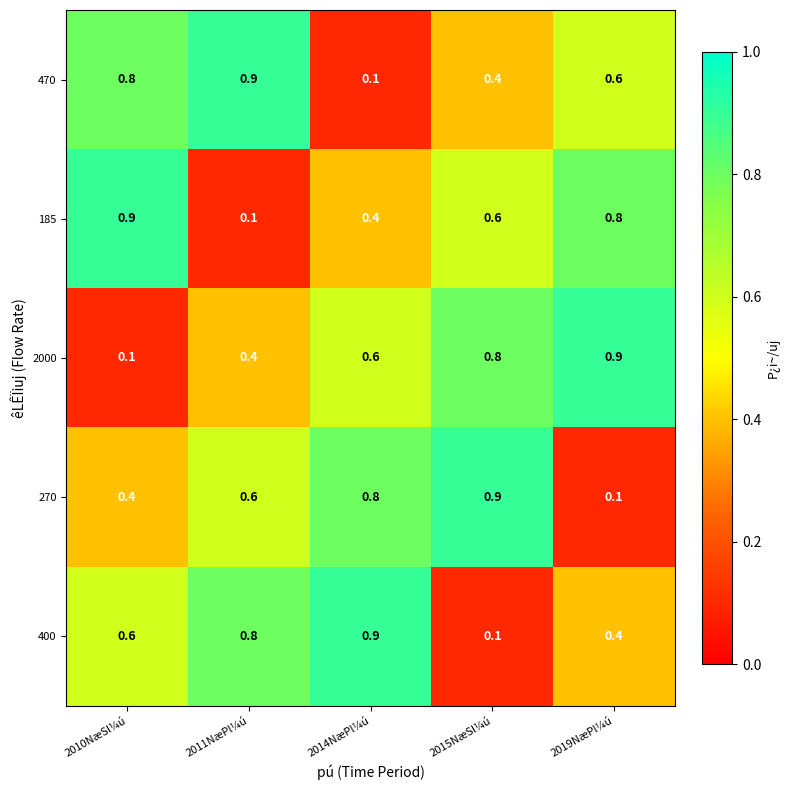

What is the average value of the 2000 series?

0.6